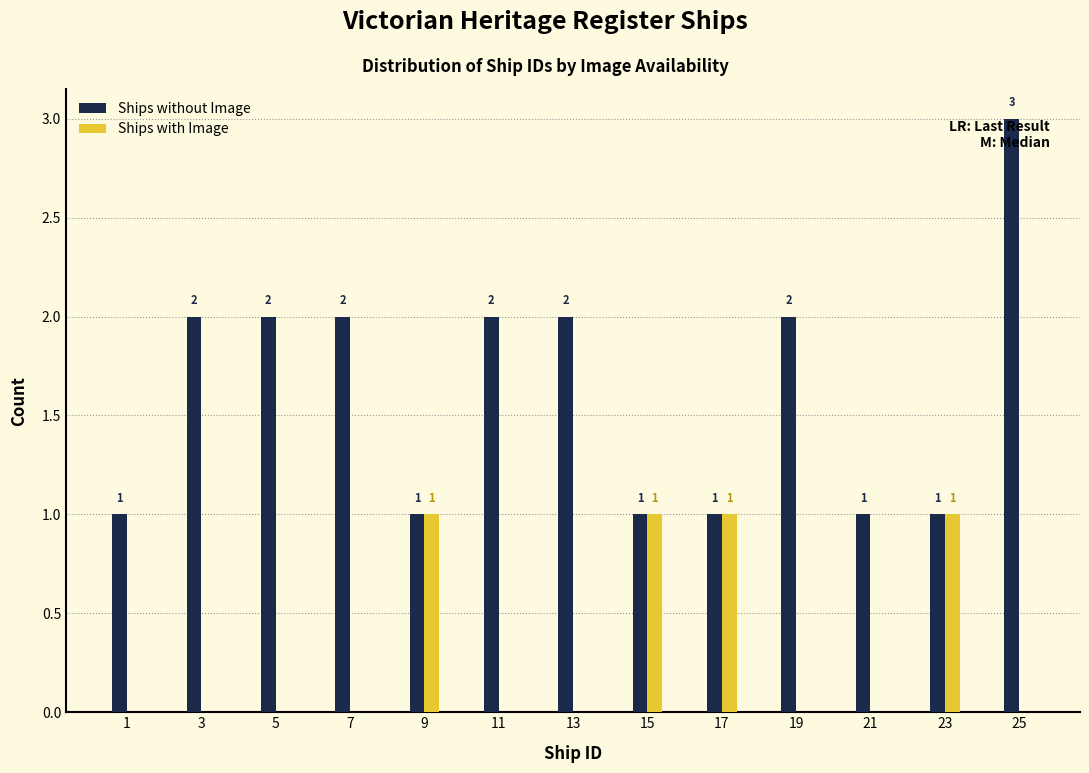

Reading right to left, what are all the values shown in this chart?

Ships without Image: 25=3	23=1	21=1	19=2	17=1	15=1	13=2	11=2	9=1	7=2	5=2	3=2	1=1
Ships with Image: 25=0	23=1	21=0	19=0	17=1	15=1	13=0	11=0	9=1	7=0	5=0	3=0	1=0